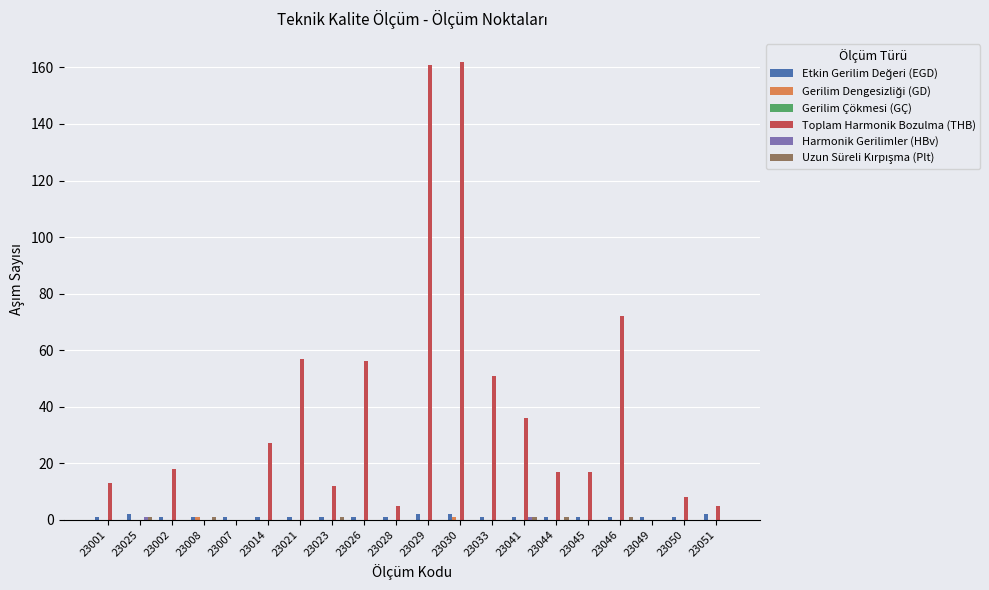

Which series changed the most between 23033 and 23046?

Toplam Harmonik Bozulma (THB)